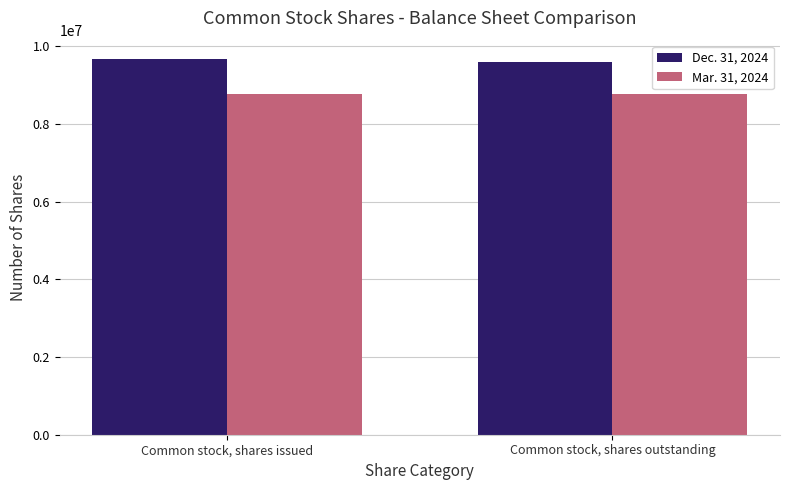

What are all the series names shown in the legend?

Dec. 31, 2024, Mar. 31, 2024